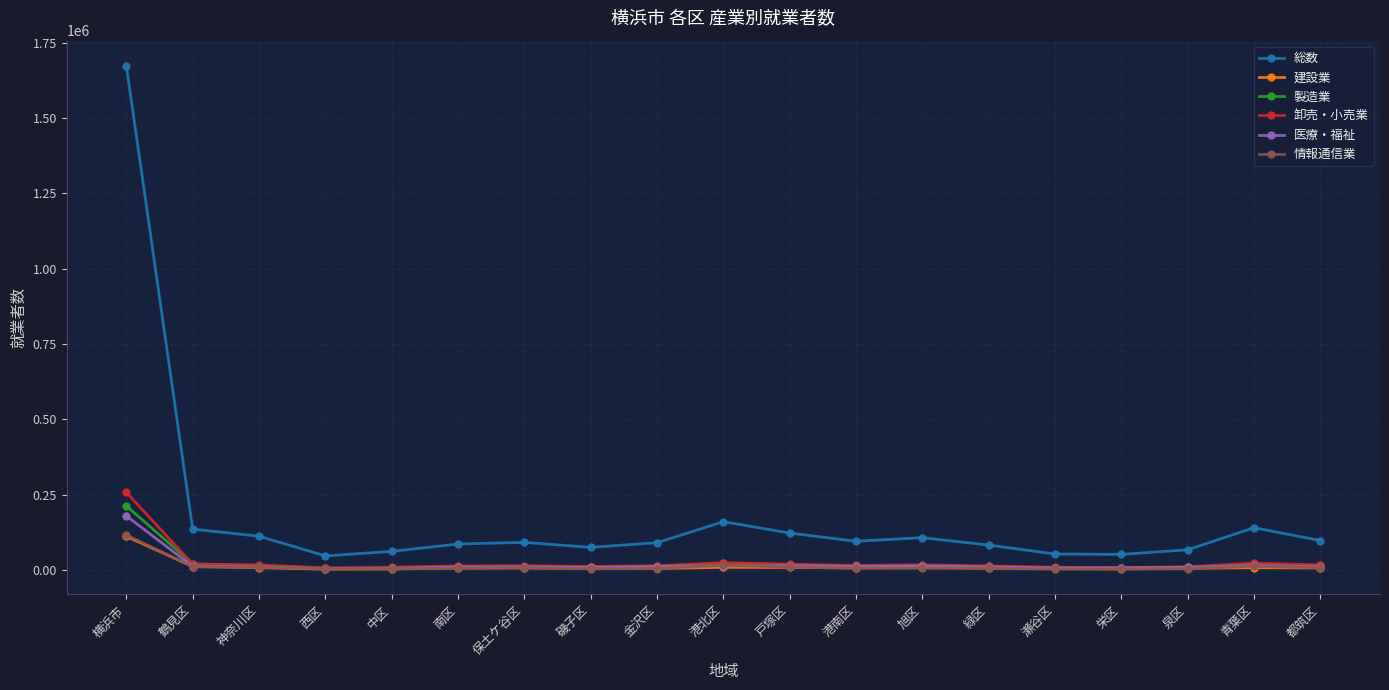

Which series has the largest range (max minus min)?

総数